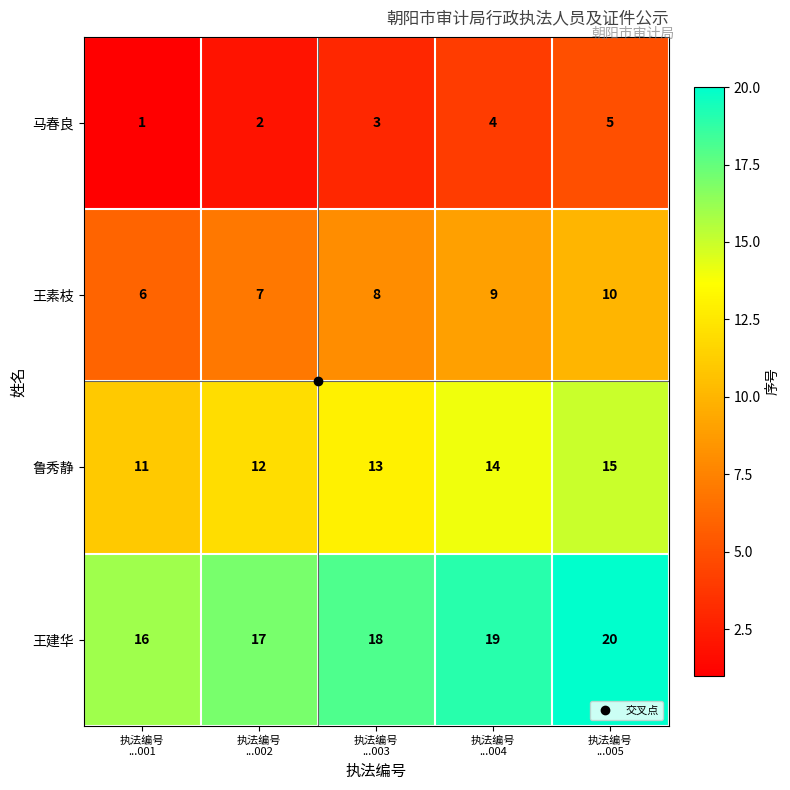

What is the smallest value displayed?

1